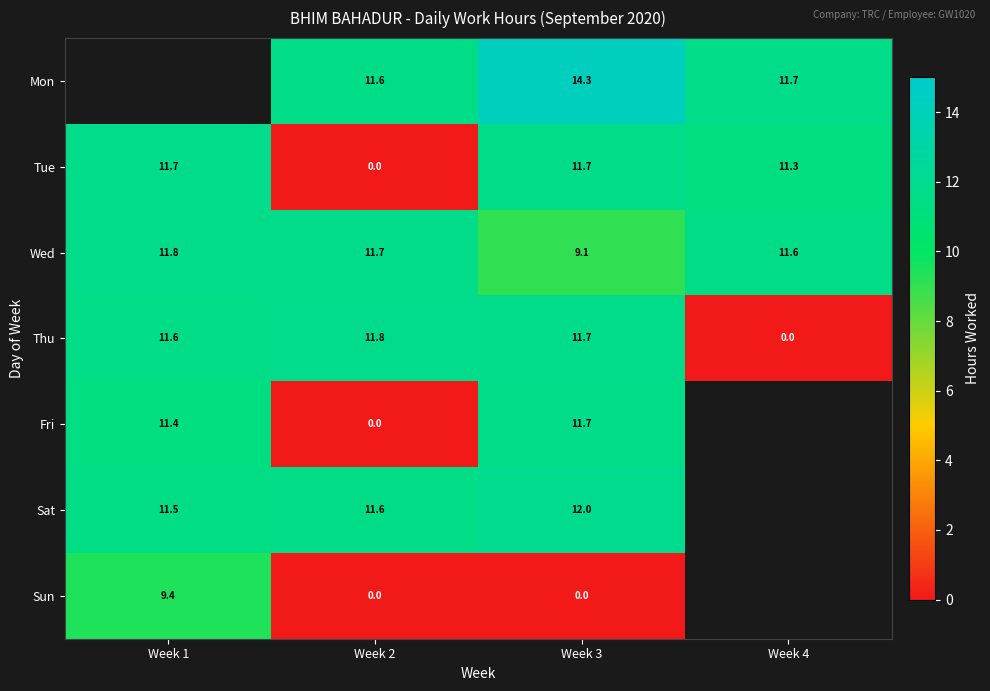

Is the value of Sat at Week 2 greater than the value of Sun at Week 3?

Yes